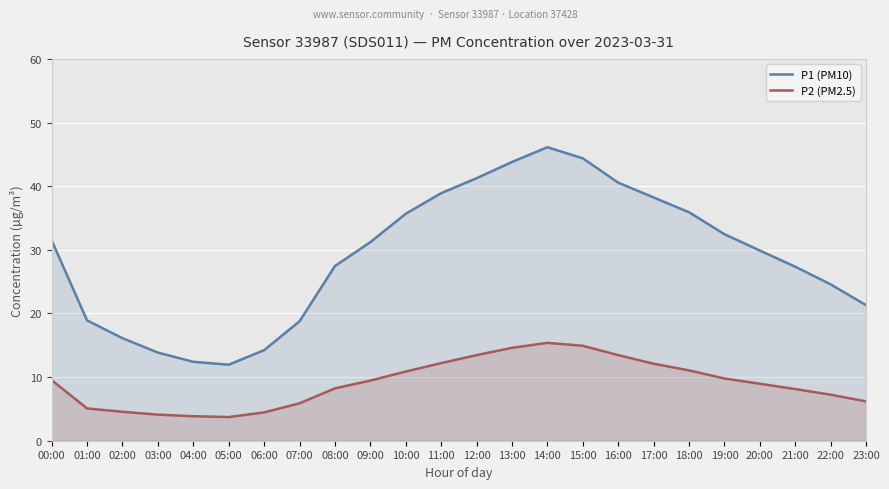

Does the chart display data point markers on the line(s)?

No